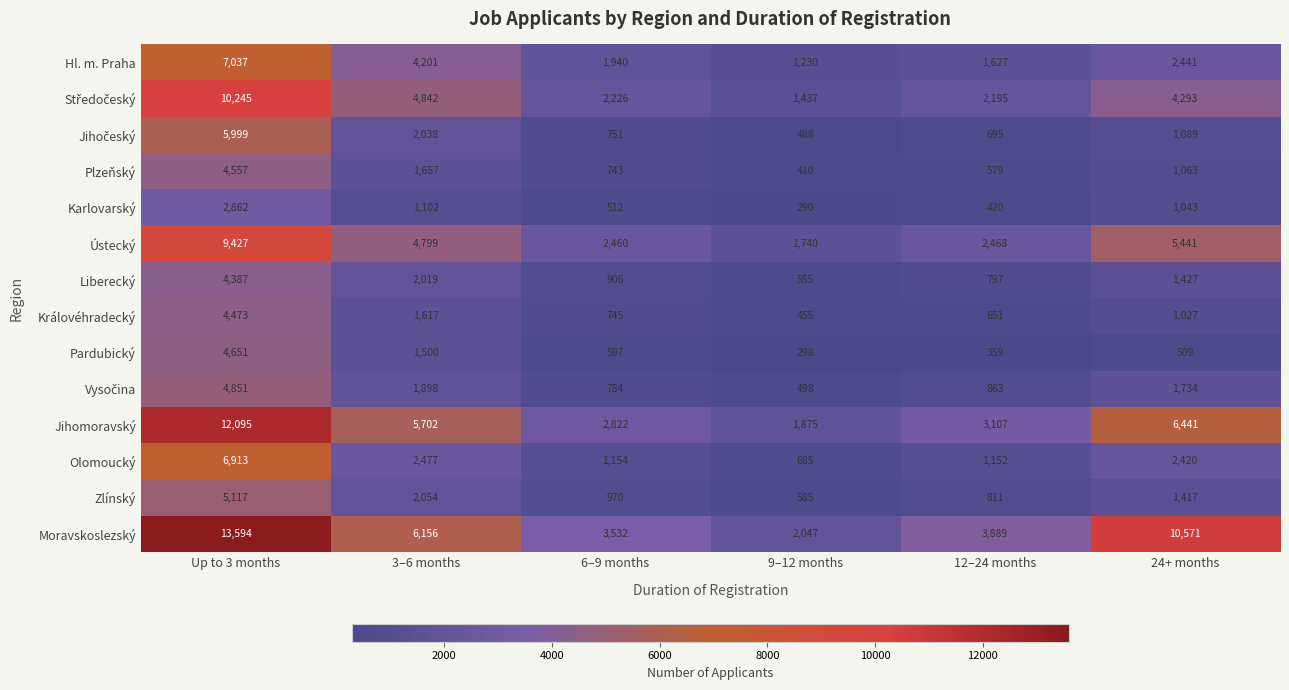

What is the difference between the highest and lowest values at 6–9 months?

3020